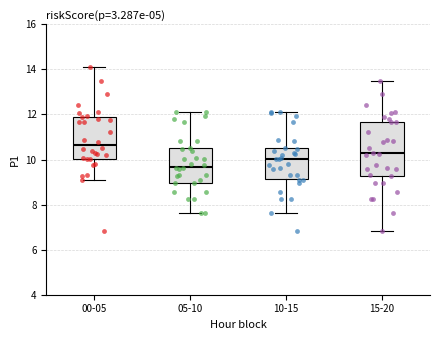

Reading left to right, transcribe this box plot: for each box, give where its median line is, the range the box spans, and where its two whiskers end, as read against the y-axis. The values are not printed on the chart, so give them approximately, as read against the axis.

00-05: median 10.6, box 10.0 to 11.8, whiskers 9.0 to 14.2
05-10: median 9.6, box 9.0 to 10.6, whiskers 7.6 to 12.2
10-15: median 10.0, box 9.2 to 10.6, whiskers 7.6 to 12.2
15-20: median 10.2, box 9.2 to 11.6, whiskers 6.8 to 13.4